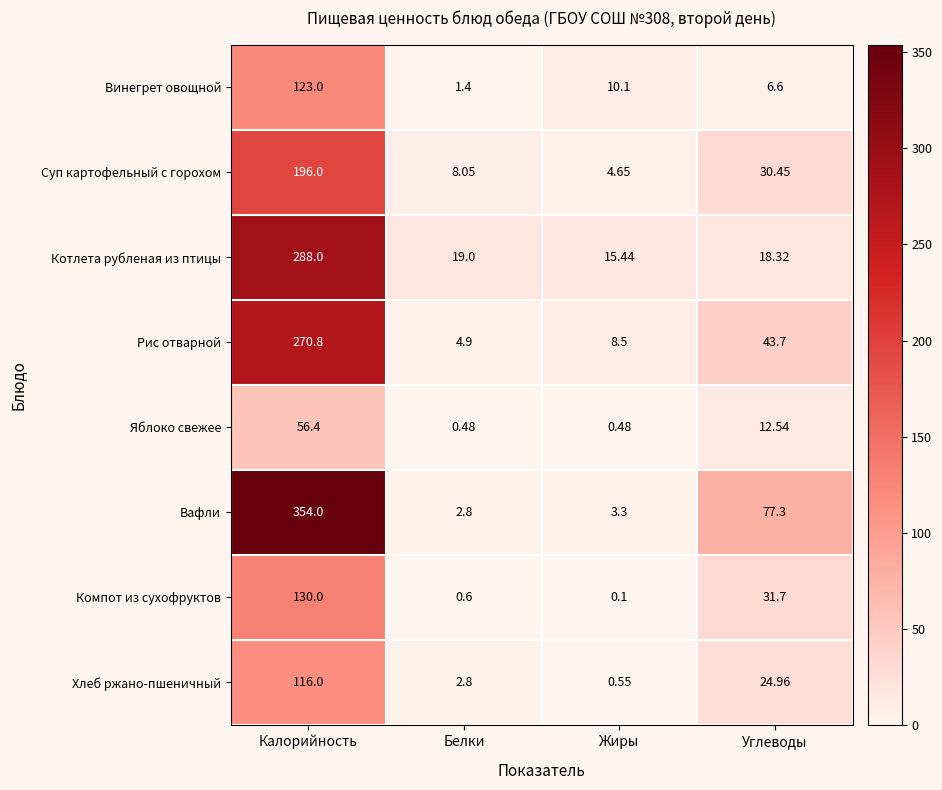

List the labels in order of Компот из сухофруктов value, smallest first.

Жиры, Белки, Углеводы, Калорийность